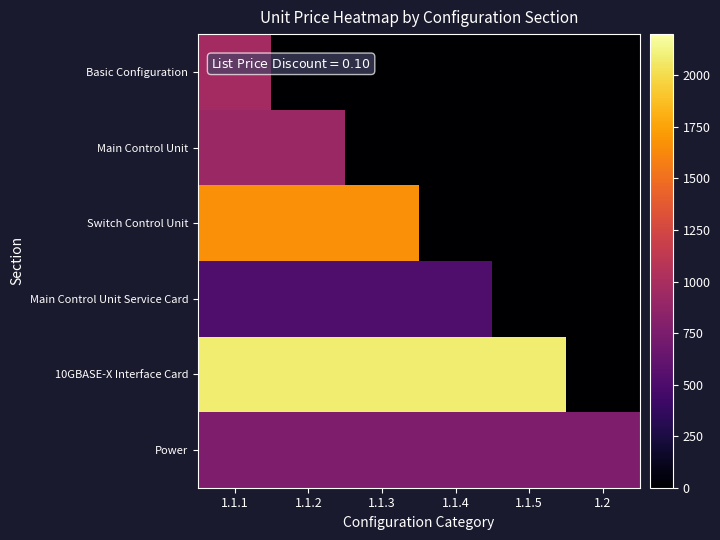

How many distinct data groups are displayed?

6